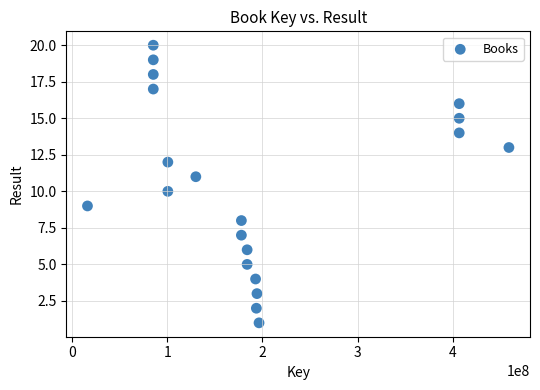

What is the range of X values (max minus min)?

442424138